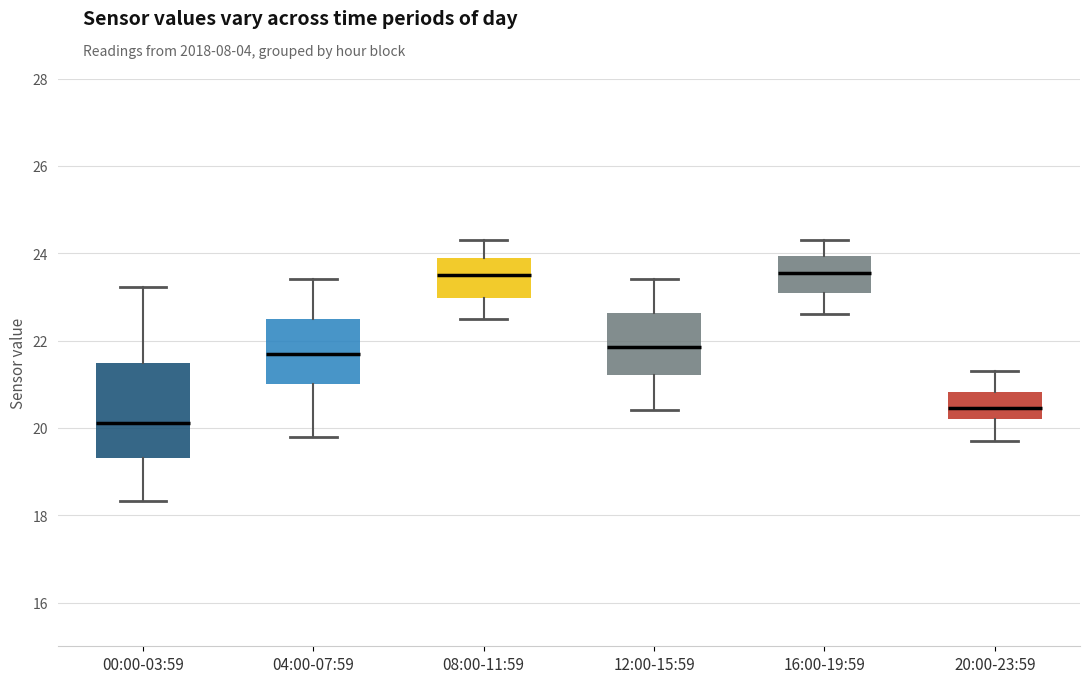

Reading left to right, transcribe this box plot: for each box, give where its median line is, the range the box spans, and where its two whiskers end, as read against the y-axis. The values are not printed on the chart, so give them approximately, as read against the axis.

00:00-03:59: median 20.2, box 19.4 to 21.4, whiskers 18.4 to 23.2
04:00-07:59: median 21.8, box 21.0 to 22.6, whiskers 19.8 to 23.4
08:00-11:59: median 23.6, box 23.0 to 24.0, whiskers 22.6 to 24.4
12:00-15:59: median 21.8, box 21.2 to 22.6, whiskers 20.4 to 23.4
16:00-19:59: median 23.6, box 23.2 to 24.0, whiskers 22.6 to 24.4
20:00-23:59: median 20.4, box 20.2 to 20.8, whiskers 19.8 to 21.4